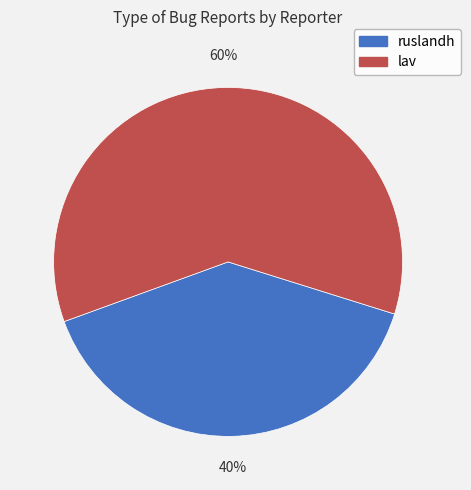

Which has a higher value, ruslandh or lav?

lav